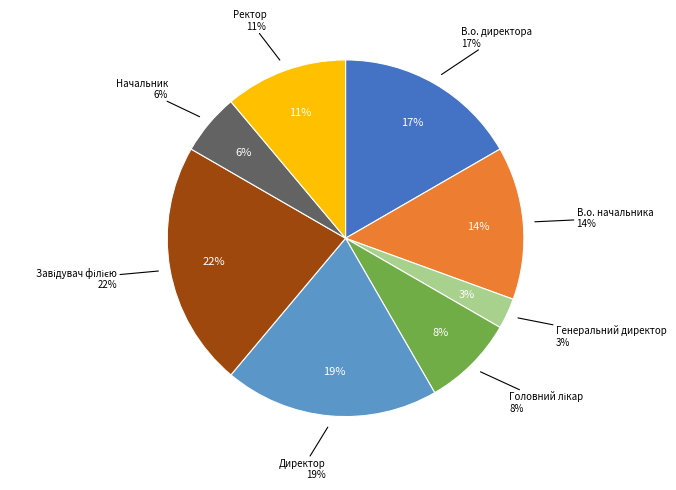

To the nearest percent, what is the average slice percentage?

12%